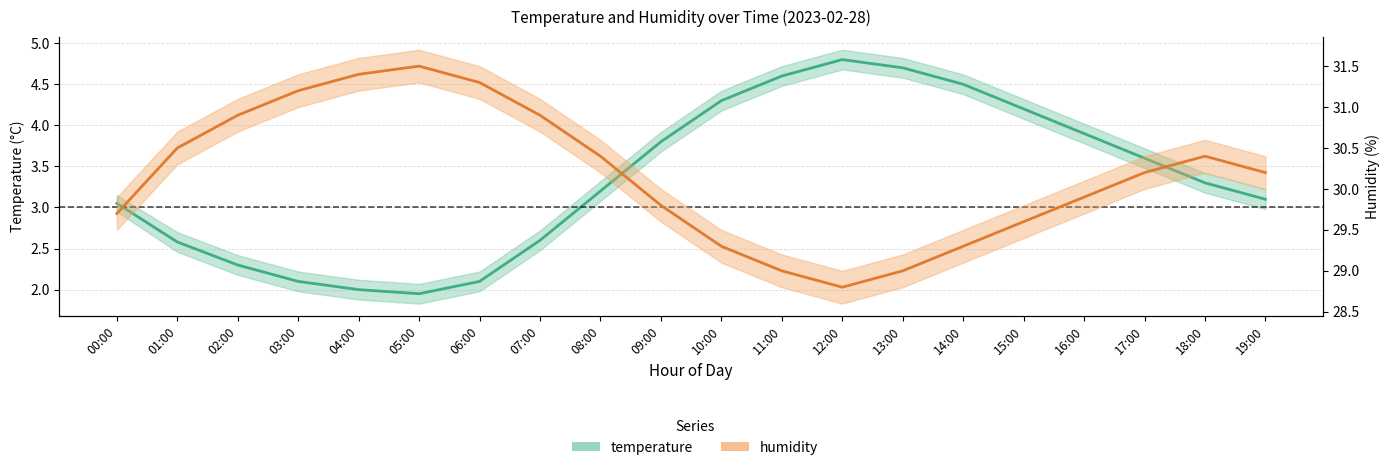

How many values in the humidity series are below 30?

9